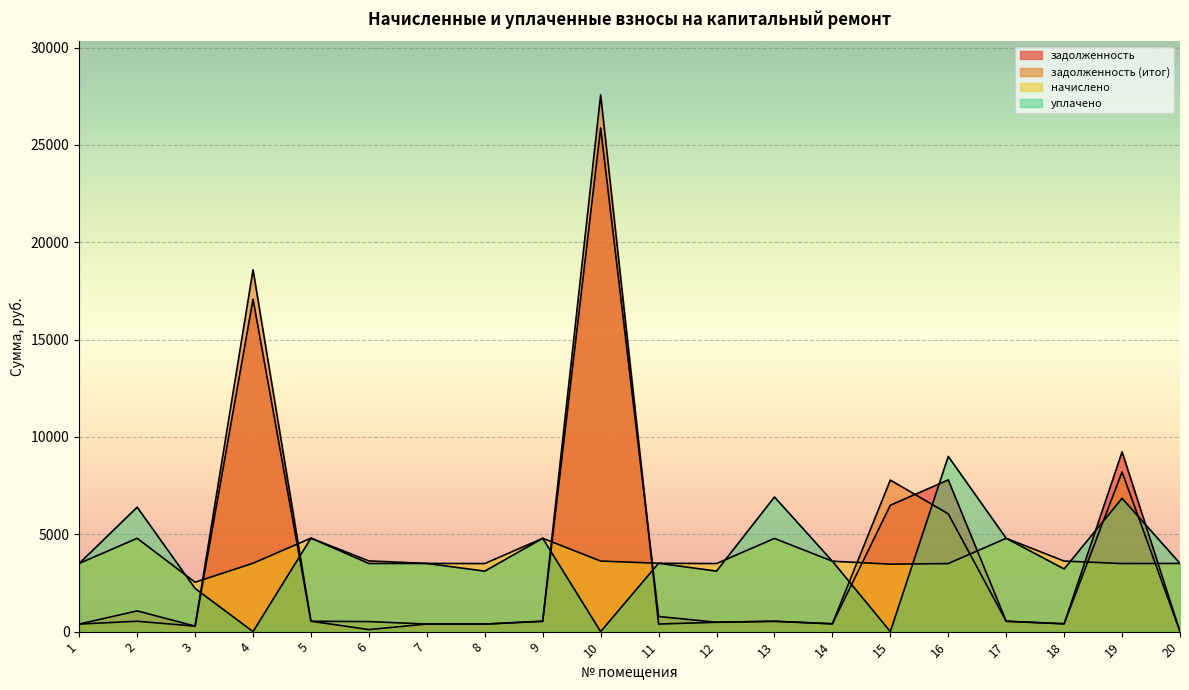

How many lines are shown in the chart?

4